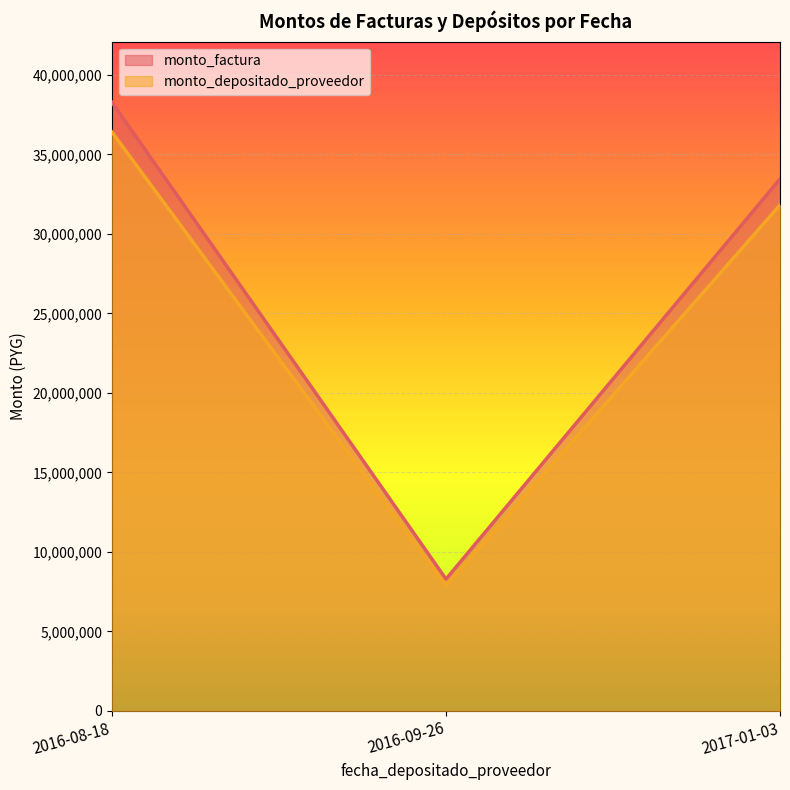

At which category is the sum across all series the highest?

2016-08-18